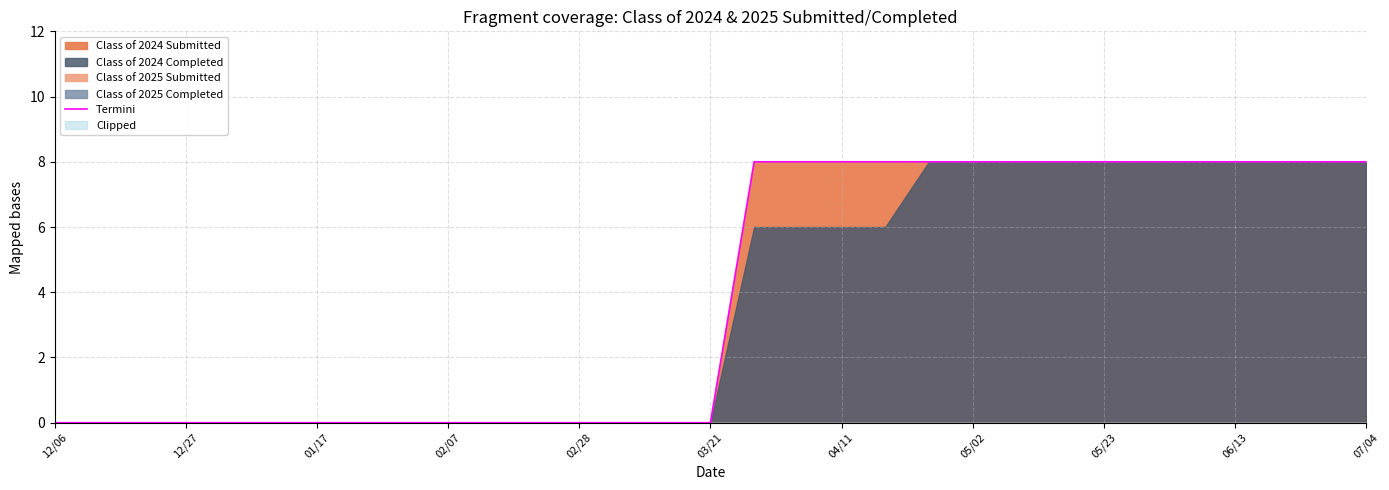

Count the number of values greater than 0.

15